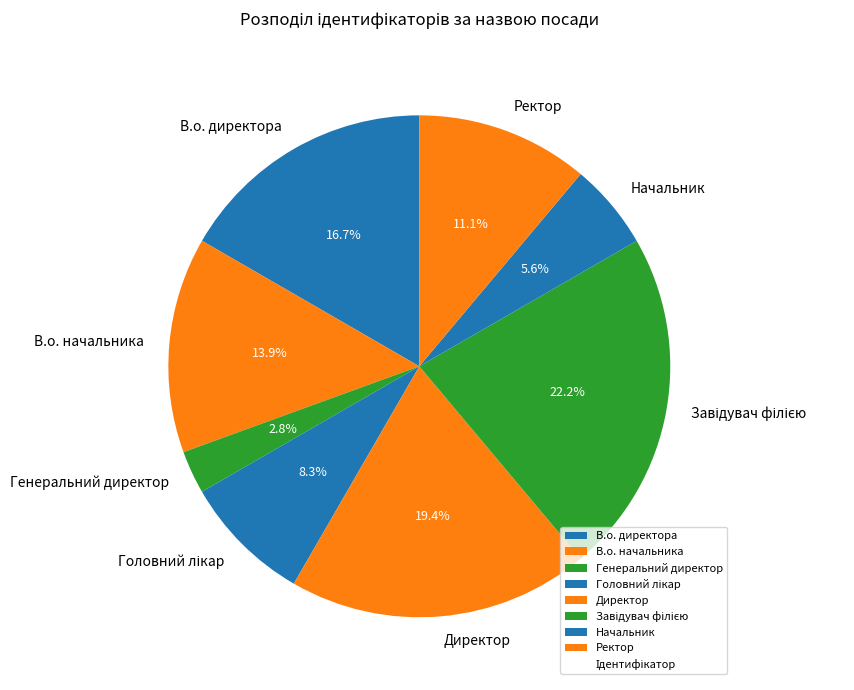

Which slice is the smallest?

Генеральний директор